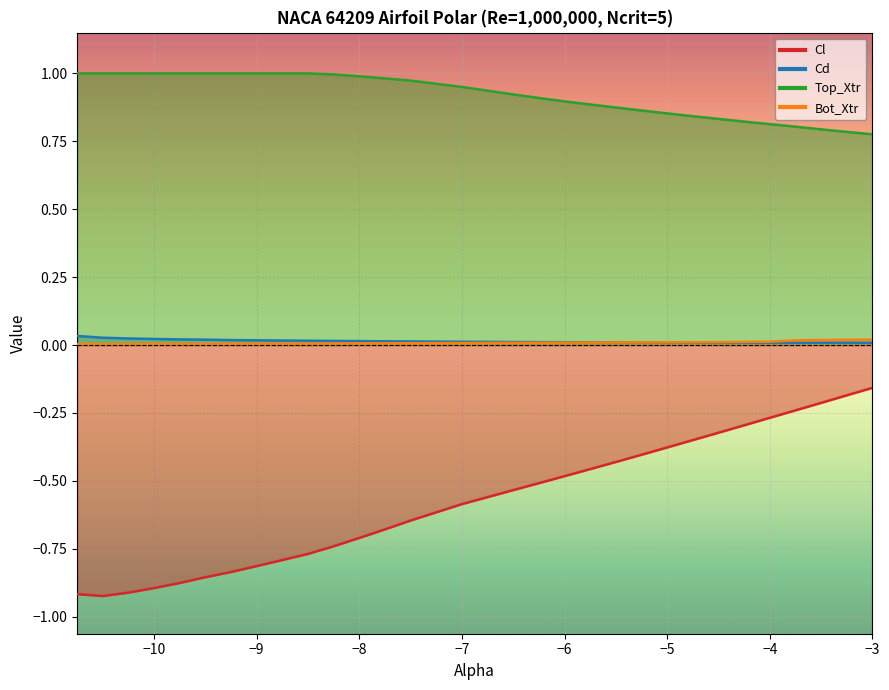

Where is Cl nearest to the value 0?

-3.0